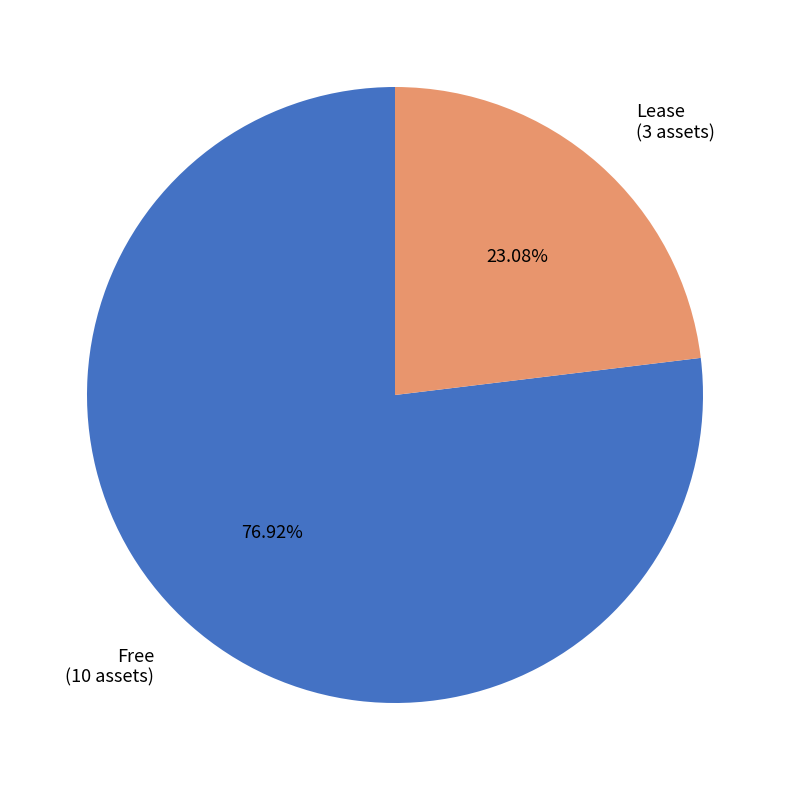

To the nearest percent, what percentage of the pie is Lease?

23%